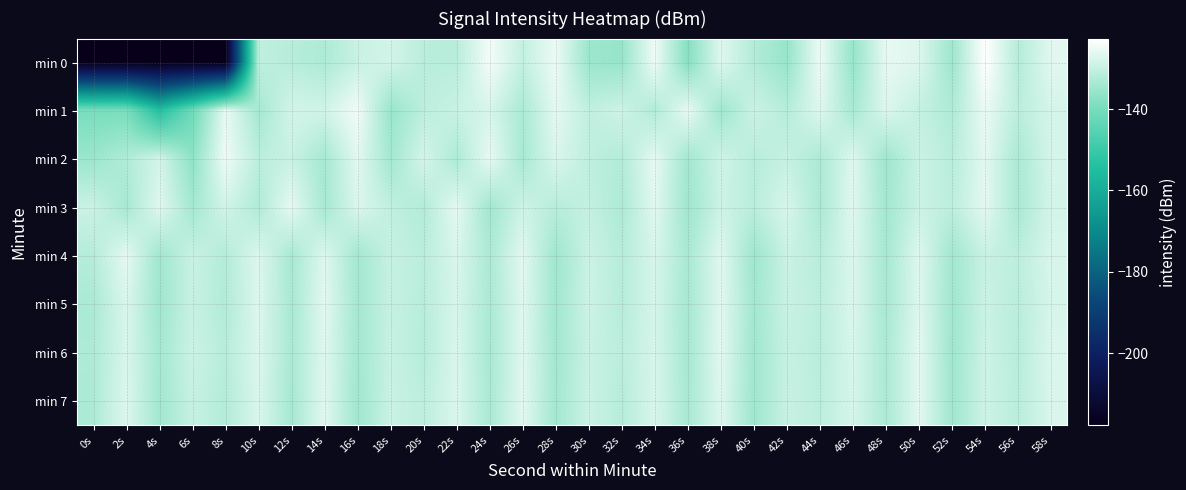

Reading left to right, transcribe all the data shown in this chart.

min 0: 0s=-217.7	2s=-217.7	4s=-217.7	6s=-217.7	8s=-217.7	10s=-130.7	12s=-131.6	14s=-132.9	16s=-129.5	18s=-128.3	20s=-131.4	22s=-131.4	24s=-124.3	26s=-130.2	28s=-125.2	30s=-135.1	32s=-135.7	34s=-124.8	36s=-137.9	38s=-126.8	40s=-132.2	42s=-135.7	44s=-125.2	46s=-135.8	48s=-125.9	50s=-127.1	52s=-134.9	54s=-122.7	56s=-132.0	58s=-126.5
min 1: 0s=-139.7	2s=-139.4	4s=-153.9	6s=-141.3	8s=-125.7	10s=-134.0	12s=-128.3	14s=-128.5	16s=-124.6	18s=-135.5	20s=-131.0	22s=-129.5	24s=-127.8	26s=-133.2	28s=-126.1	30s=-130.5	32s=-128.9	34s=-132.4	36s=-125.6	38s=-134.7	40s=-129.3	42s=-131.8	44s=-126.9	46s=-133.5	48s=-127.2	50s=-130.1	52s=-132.7	54s=-125.4	56s=-131.3	58s=-128.0
min 2: 0s=-135.1	2s=-132.5	4s=-128.3	6s=-136.7	8s=-124.9	10s=-131.2	12s=-129.6	14s=-133.8	16s=-126.4	18s=-134.2	20s=-128.1	22s=-132.9	24s=-125.7	26s=-133.6	28s=-127.5	30s=-130.8	32s=-132.2	34s=-125.9	36s=-134.4	38s=-128.7	40s=-131.6	42s=-129.9	44s=-133.1	46s=-126.8	48s=-134.9	50s=-129.2	52s=-131.5	54s=-126.3	56s=-133.3	58s=-127.9
min 3: 0s=-129.4	2s=-133.7	4s=-126.6	6s=-134.1	8s=-128.5	10s=-132.6	12s=-125.8	14s=-133.9	16s=-127.3	18s=-130.6	20s=-132.3	22s=-126.1	24s=-134.5	26s=-129.0	28s=-131.7	30s=-130.2	32s=-133.0	34s=-126.5	36s=-134.8	38s=-129.1	40s=-131.4	42s=-127.7	44s=-133.2	46s=-126.7	48s=-134.3	50s=-129.3	52s=-131.1	54s=-126.2	56s=-133.4	58s=-128.2
min 4: 0s=-131.9	2s=-126.0	4s=-134.6	6s=-129.5	8s=-132.1	10s=-127.1	12s=-133.7	14s=-126.9	16s=-134.2	18s=-129.8	20s=-131.3	22s=-127.5	24s=-133.1	26s=-126.4	28s=-134.7	30s=-129.2	32s=-131.8	34s=-127.8	36s=-133.5	38s=-126.6	40s=-134.9	42s=-129.4	44s=-131.6	46s=-127.2	48s=-133.8	50s=-126.8	52s=-134.4	54s=-129.6	56s=-131.1	58s=-127.6
min 5: 0s=-133.2	2s=-127.4	4s=-134.8	6s=-129.7	8s=-132.4	10s=-127.0	12s=-133.6	14s=-126.3	16s=-134.1	18s=-129.9	20s=-131.5	22s=-127.7	24s=-133.3	26s=-126.7	28s=-134.5	30s=-129.1	32s=-131.7	34s=-127.9	36s=-133.9	38s=-126.5	40s=-134.3	42s=-129.5	44s=-131.2	46s=-127.3	48s=-133.7	50s=-126.9	52s=-134.6	54s=-129.3	56s=-131.4	58s=-127.8
min 6: 0s=-132.8	2s=-127.6	4s=-134.0	6s=-129.2	8s=-131.6	10s=-127.2	12s=-133.4	14s=-126.8	16s=-134.2	18s=-129.6	20s=-131.8	22s=-127.4	24s=-133.6	26s=-126.6	28s=-134.4	30s=-129.4	32s=-131.2	34s=-127.8	36s=-133.8	38s=-126.4	40s=-134.6	42s=-129.8	44s=-131.4	46s=-127.6	48s=-133.2	50s=-126.2	52s=-134.8	54s=-129.0	56s=-131.6	58s=-127.2
min 7: 0s=-133.0	2s=-127.0	4s=-134.4	6s=-129.8	8s=-132.2	10s=-127.4	12s=-133.8	14s=-126.6	16s=-134.6	18s=-129.4	20s=-131.0	22s=-127.2	24s=-133.4	26s=-126.4	28s=-134.2	30s=-129.2	32s=-131.8	34s=-127.6	36s=-133.6	38s=-126.8	40s=-134.8	42s=-129.6	44s=-131.2	46s=-127.8	48s=-133.2	50s=-126.2	52s=-134.6	54s=-129.0	56s=-131.4	58s=-127.4